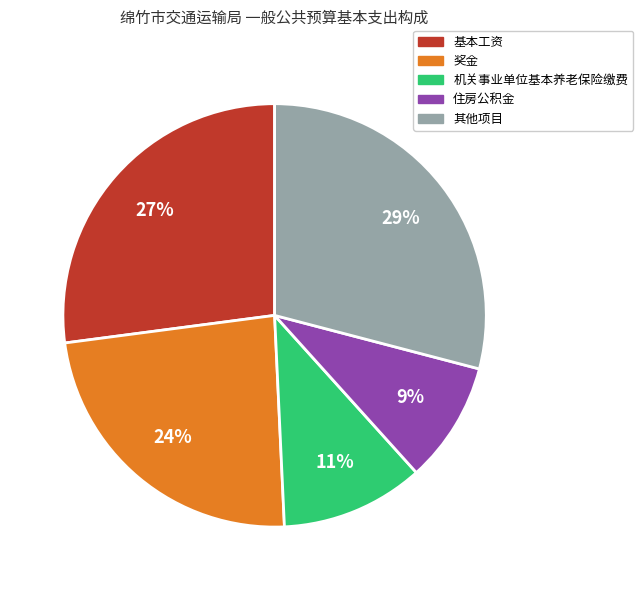

True or false: 基本工资 accounts for 41% of the total.

False